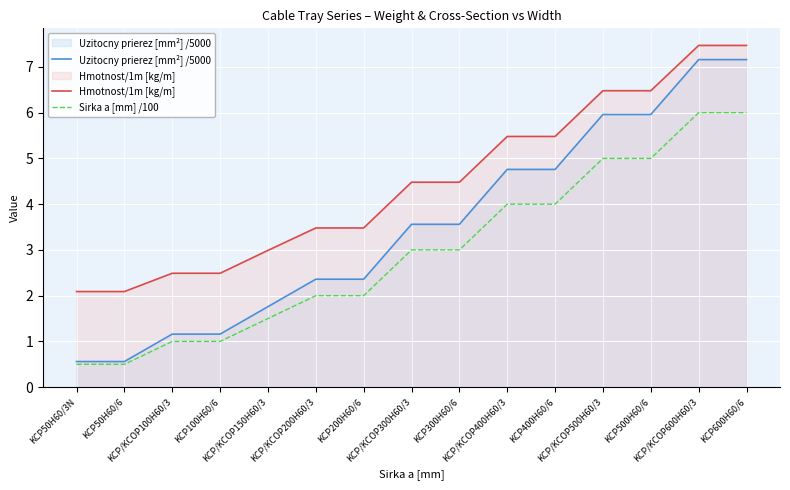

Which series changed the most between KCP/KCOP600H60/3 and KCP600H60/6?

Uzitocny prierez [mm²] /5000